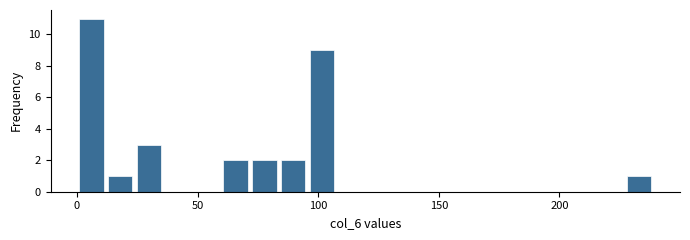

Around what value on the x-axis is the tallest bar? Give the approximate position of its centre, as read against the axis.

5